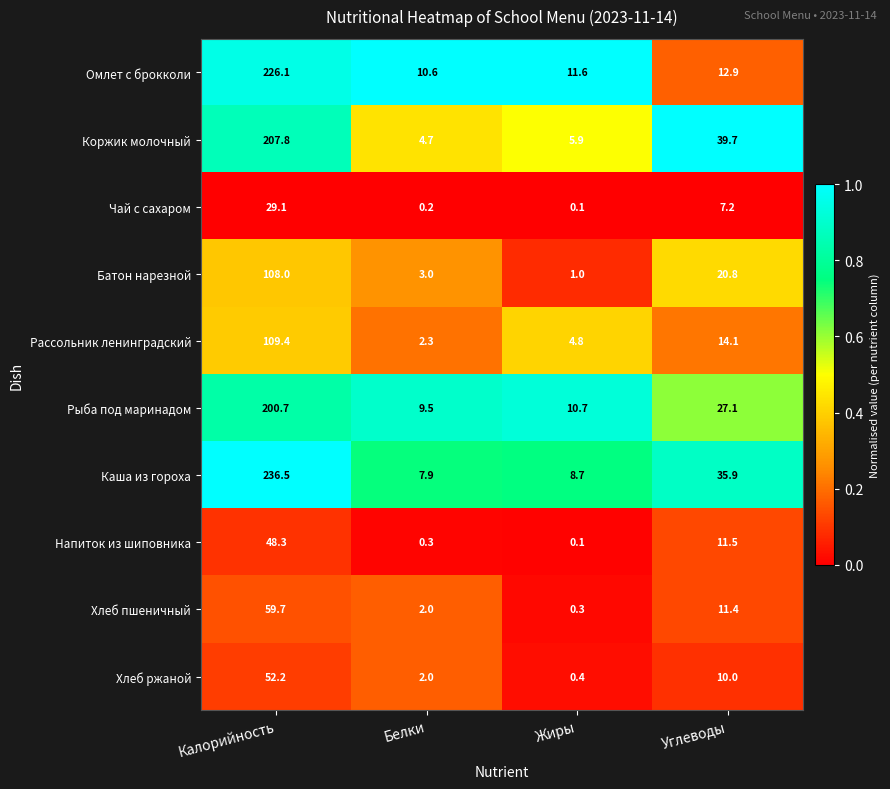

What is the highest value of the Каша из гороха series?

236.5